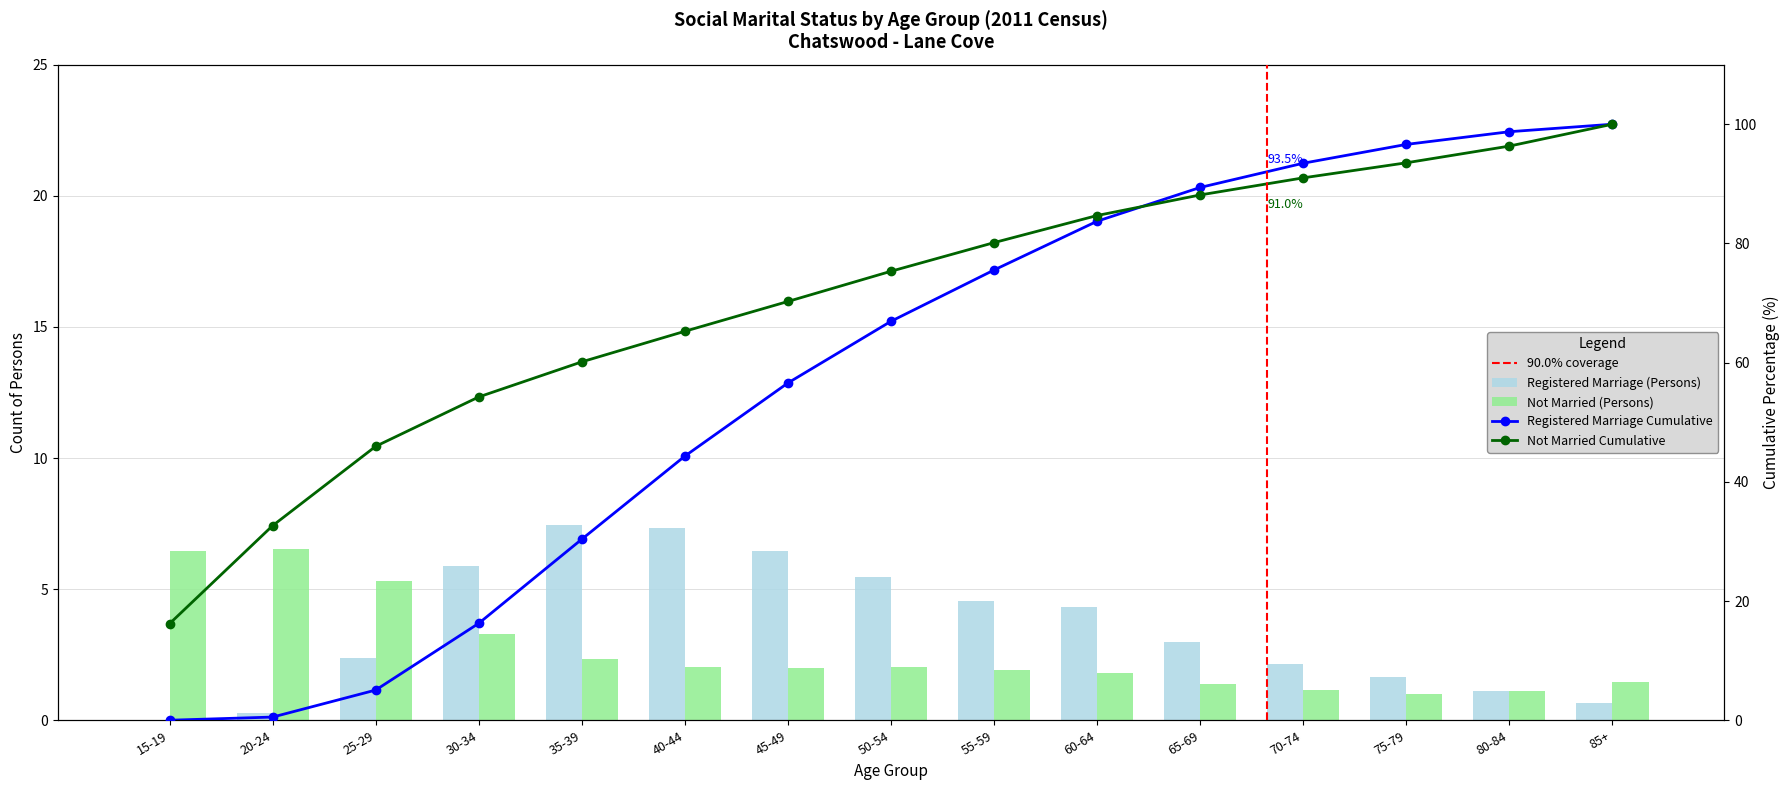

What is the label of the 13th bar from the right?

25-29